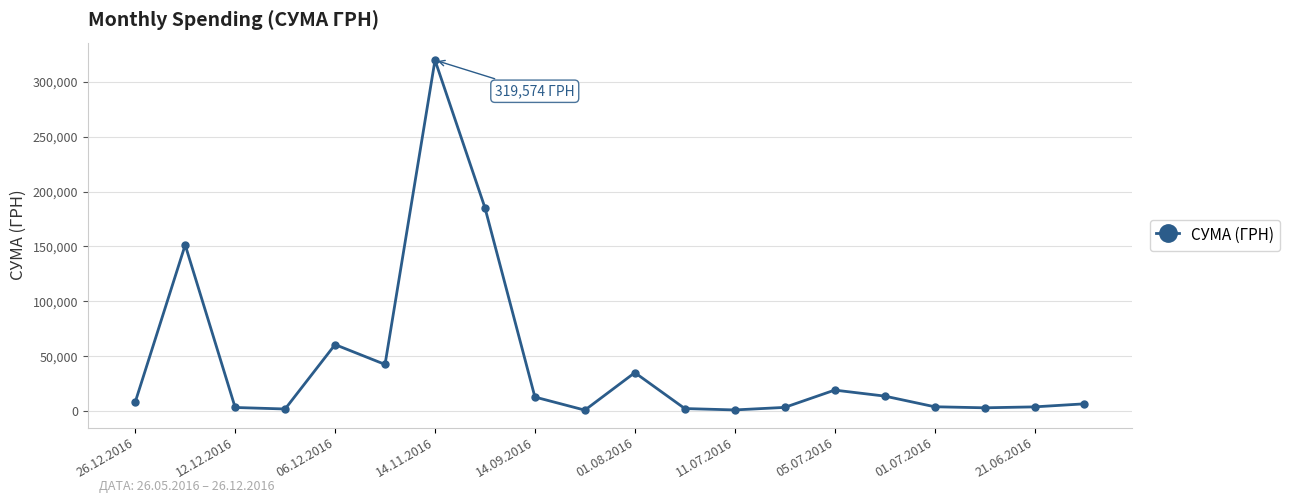

True or false: the data has more than 1 interior local peaks.

True